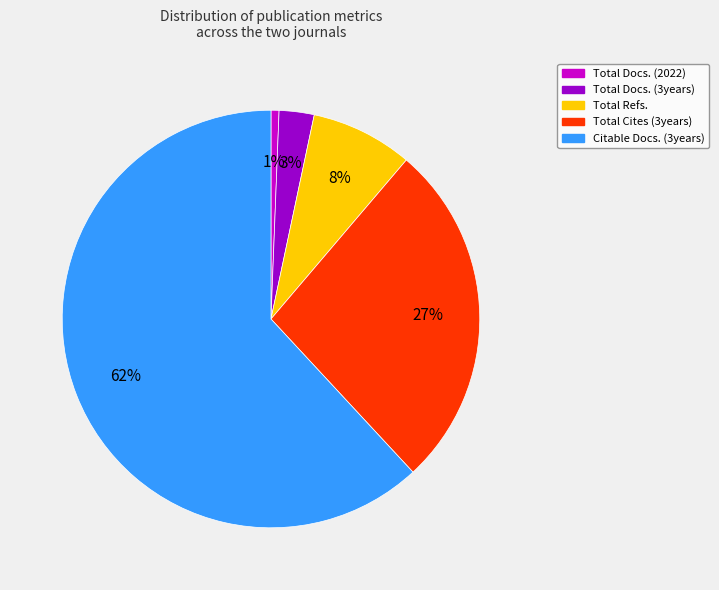

Which slice is the largest?

Citable Docs. (3years)